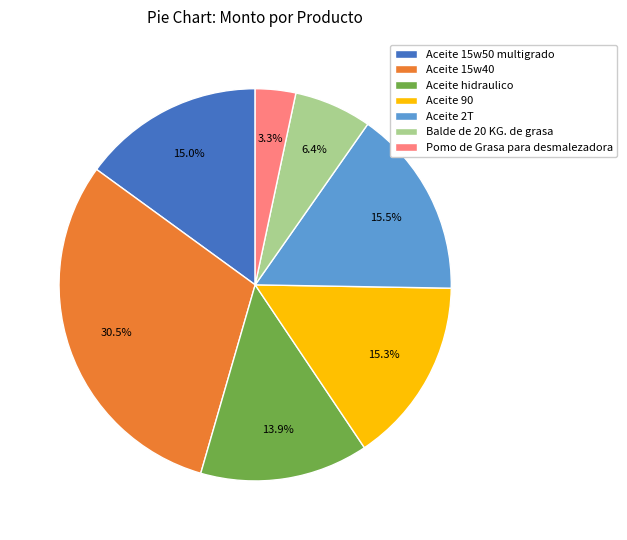

The Aceite 90 slice represents 7% of the pie. True or false?

False